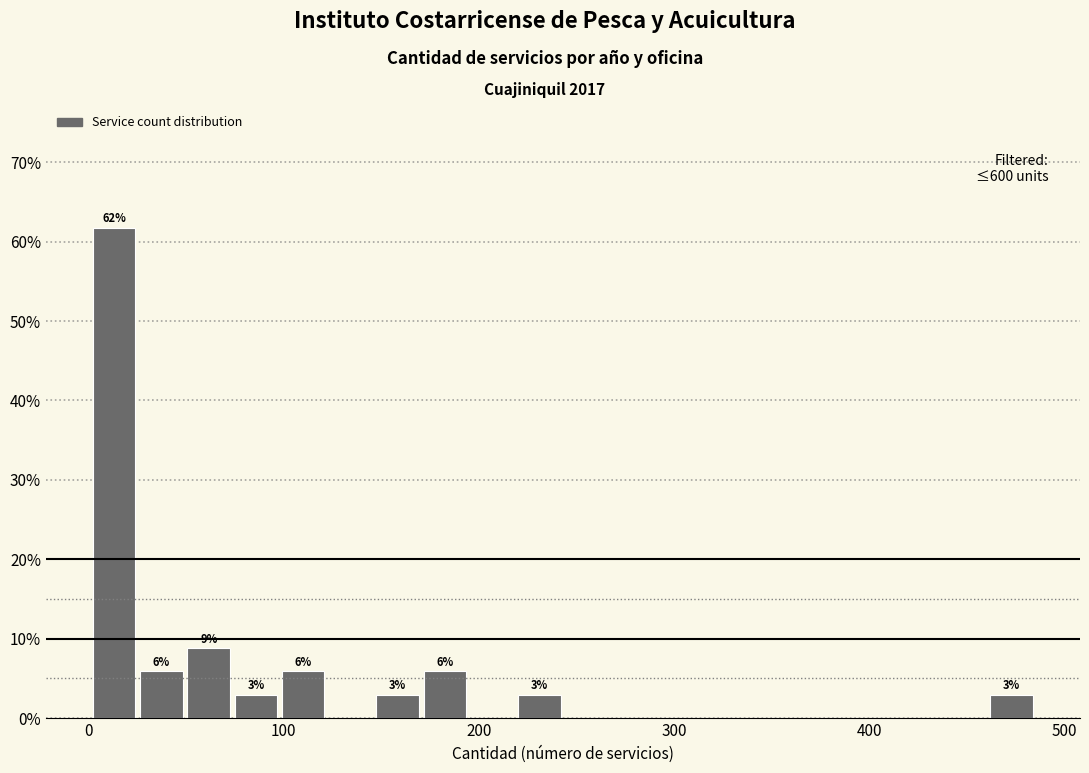

Around what value on the x-axis is the tallest bar? Give the approximate position of its centre, as read against the axis.

10